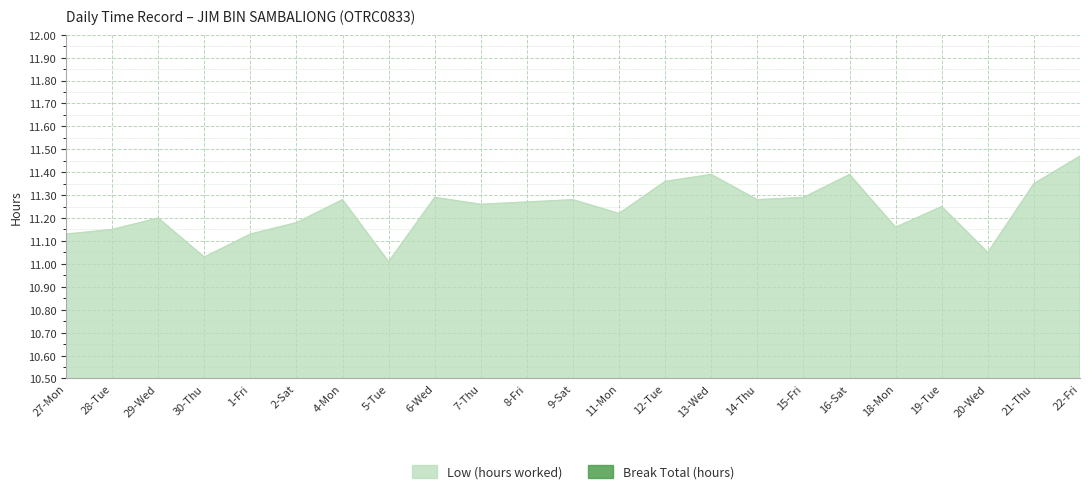

Rank the categories by value from highest to lowest.

22-Fri, 13-Wed, 16-Sat, 12-Tue, 21-Thu, 6-Wed, 15-Fri, 4-Mon, 9-Sat, 14-Thu, 8-Fri, 7-Thu, 19-Tue, 11-Mon, 29-Wed, 2-Sat, 18-Mon, 28-Tue, 27-Mon, 1-Fri, 20-Wed, 30-Thu, 5-Tue